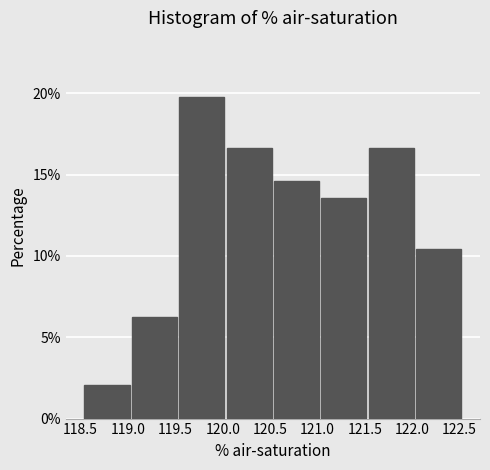

Reading left to right, list every bar in this chart as the range it spans on the x-axis followed by its height. Neither the bar edges nor the heights are printed on the chart, so give them approximately, as read against the axes.

118.55 to 119.05: 2.0
119.05 to 119.55: 6.5
119.55 to 120.05: 20.0
120.05 to 120.55: 16.5
120.55 to 121.05: 14.5
121.05 to 121.55: 13.5
121.55 to 122.05: 16.5
122.05 to 122.55: 10.5